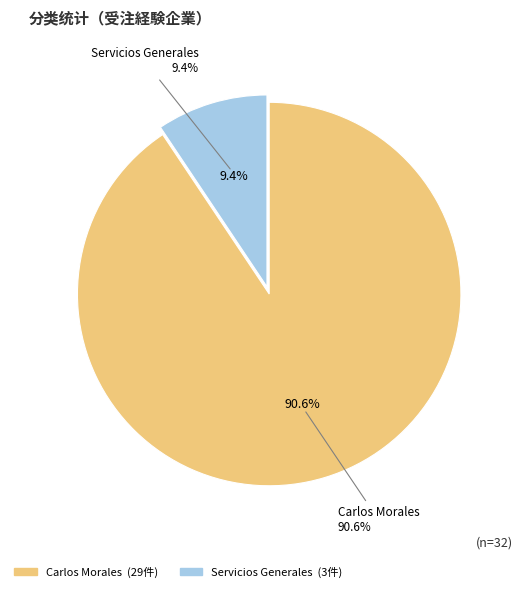

Combined, do Servicios Generales and Carlos Morales account for over 50%?

Yes